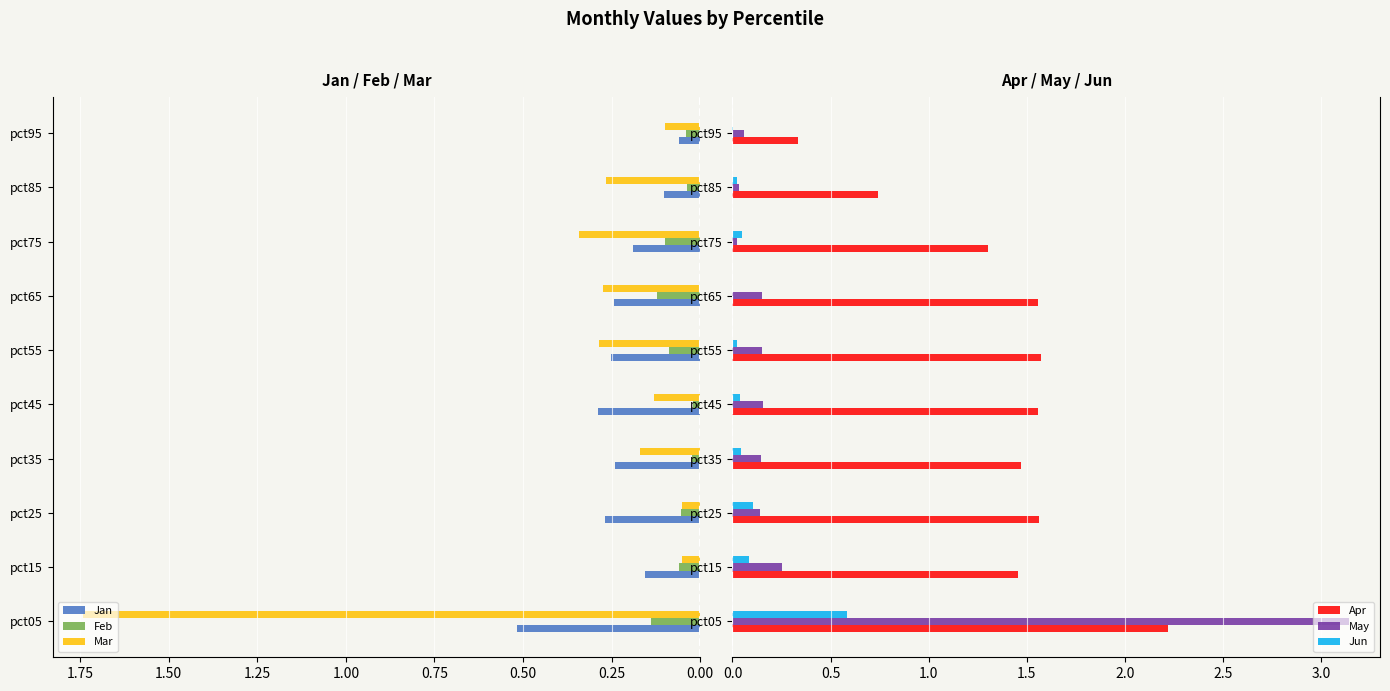

What is the value of the May bar at the 10th from the left?

0.1